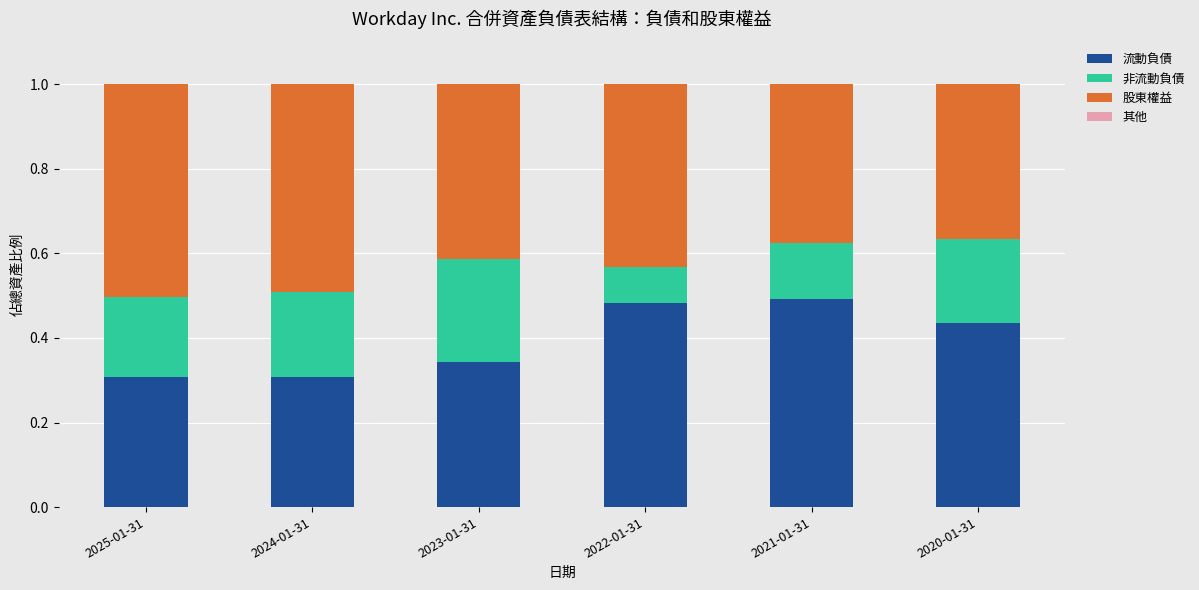

What is the sum of all 流動負債 values?

2.4